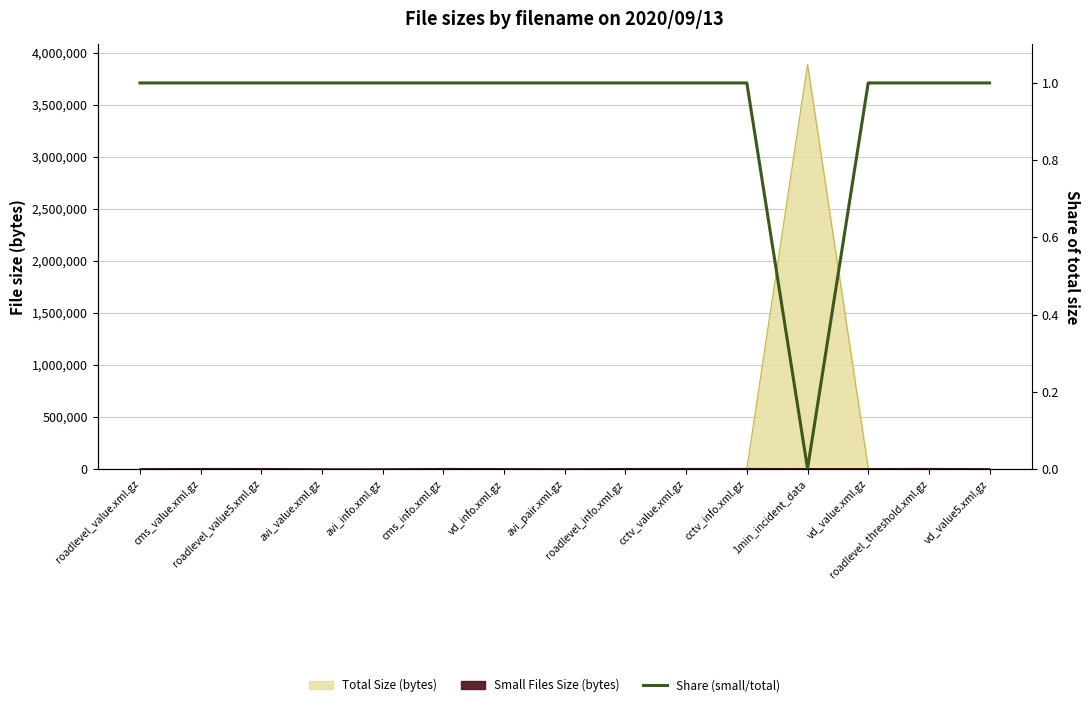

List the labels in order of value, smallest first.

1min_incident_data, roadlevel_value.xml.gz, cms_value.xml.gz, roadlevel_value5.xml.gz, avi_value.xml.gz, avi_info.xml.gz, cms_info.xml.gz, vd_info.xml.gz, avi_pair.xml.gz, roadlevel_info.xml.gz, cctv_value.xml.gz, cctv_info.xml.gz, vd_value.xml.gz, roadlevel_threshold.xml.gz, vd_value5.xml.gz